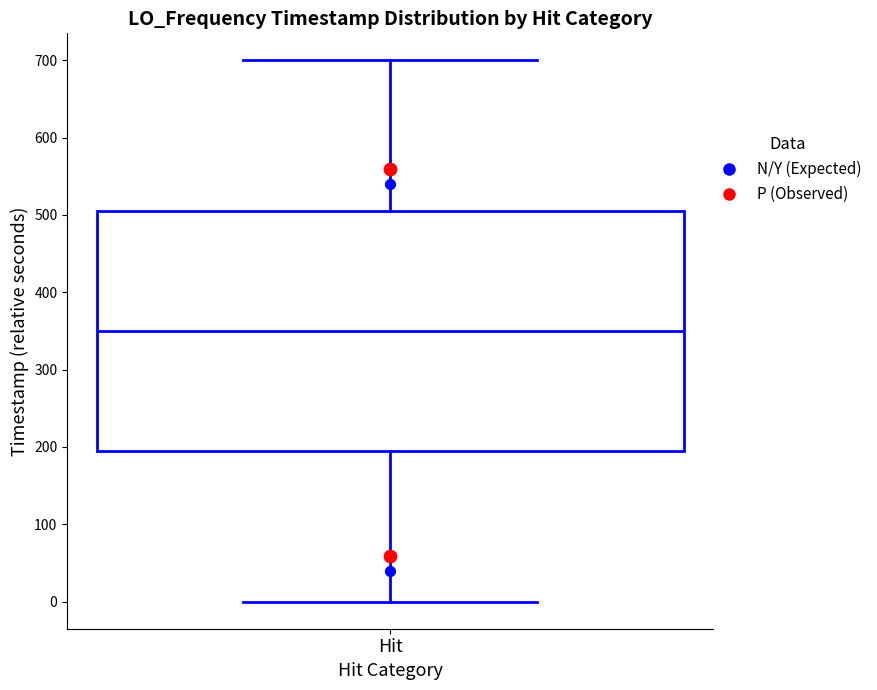

Where is the lower edge of the box for Hit on the y-axis? The values are not printed on the chart, so give them approximately, as read against the axis.

200